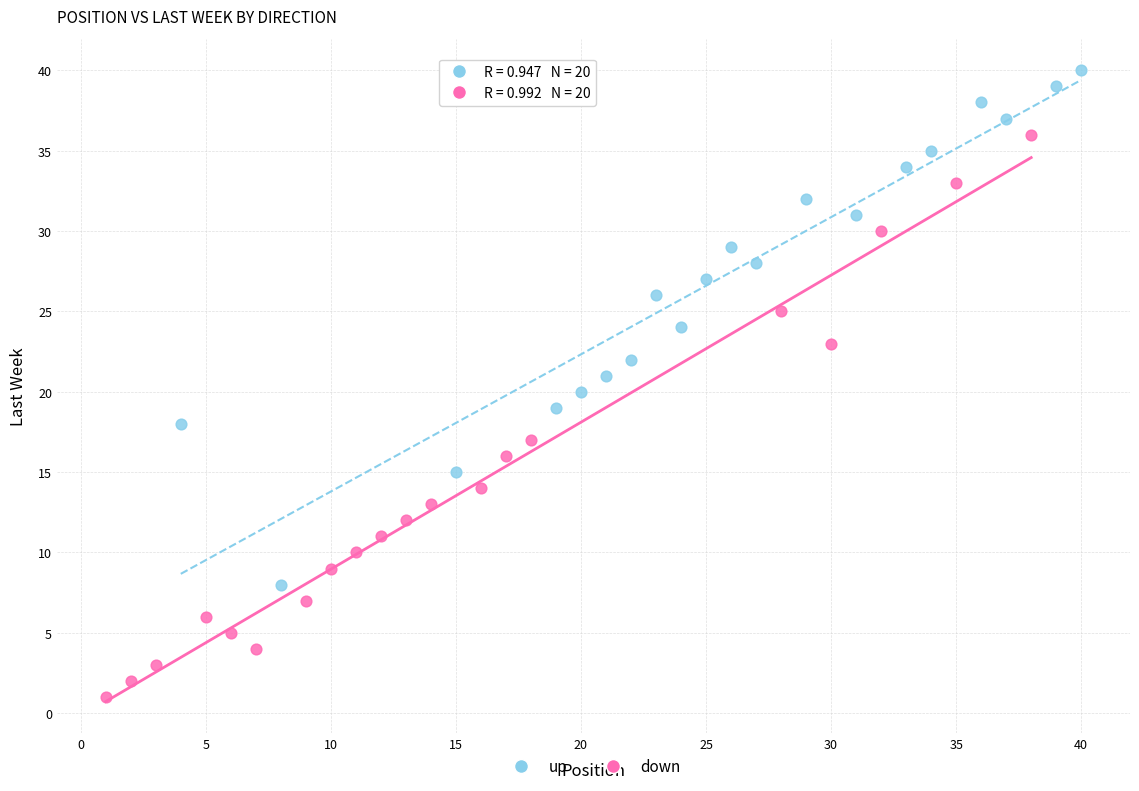

What are all the series names shown in the legend?

up, down